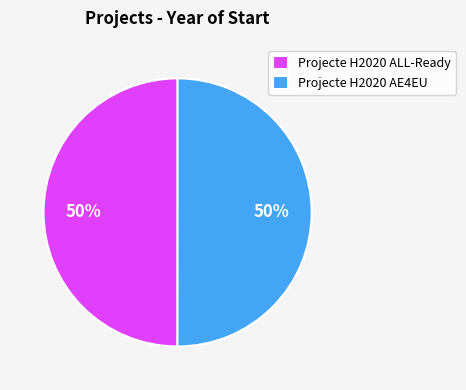

The Projecte H2020 ALL-Ready slice represents 50% of the pie. True or false?

True